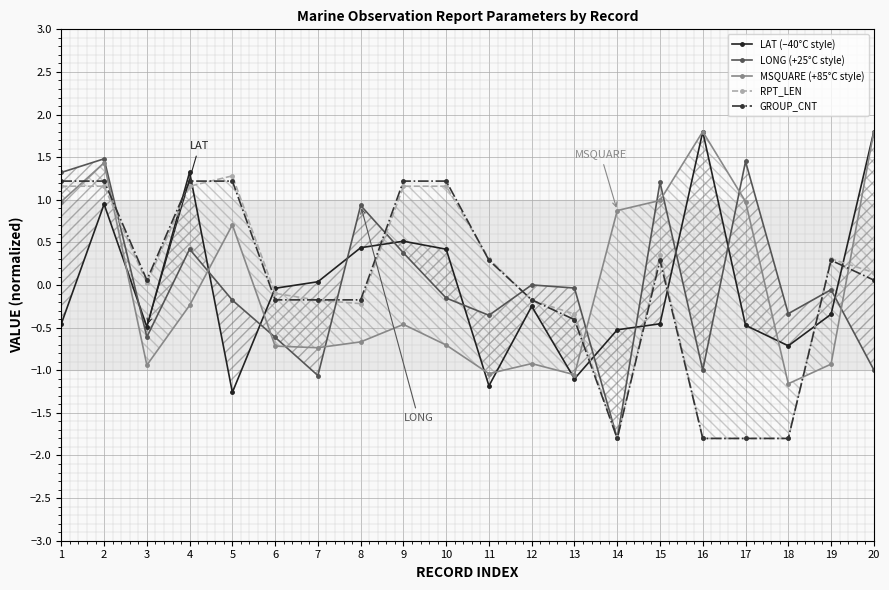

Between 6 and 9, which series saw the biggest shift?

GROUP_CNT